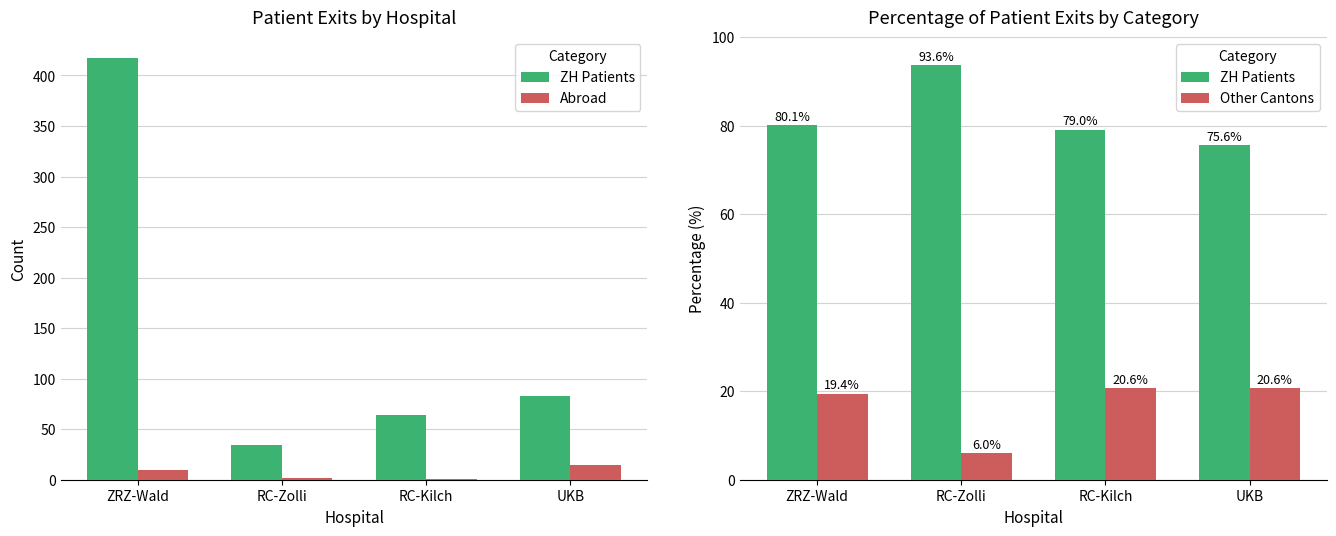

What is the value of the ZH Patients bar at the 1st from the left?

80.1